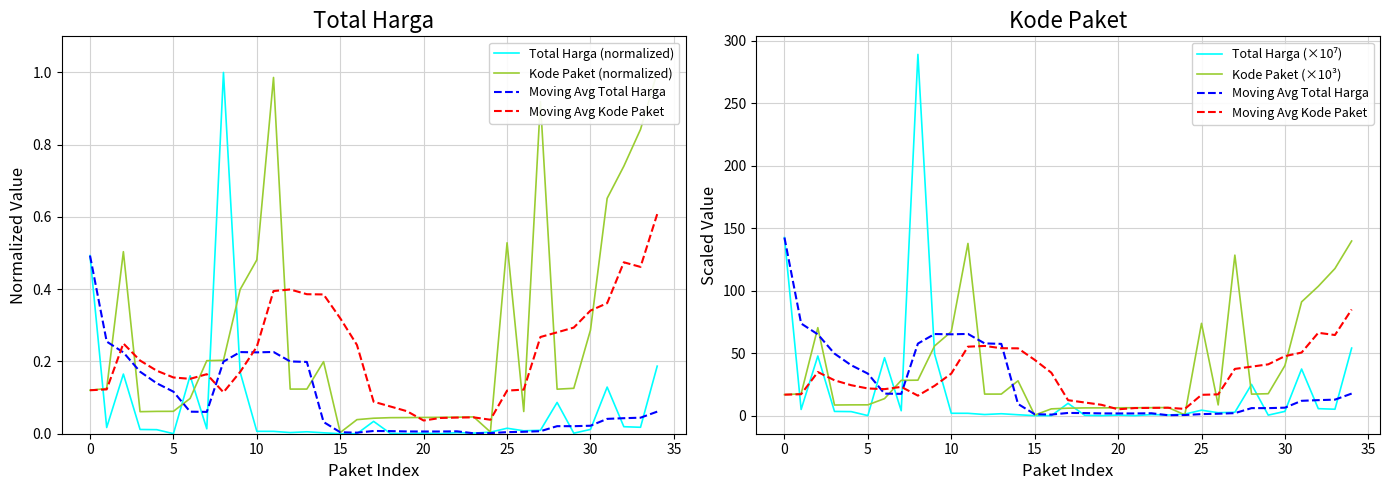

In Kode Paket (×10³), how many points are higher than both neighbors (excluding endpoints)?

6